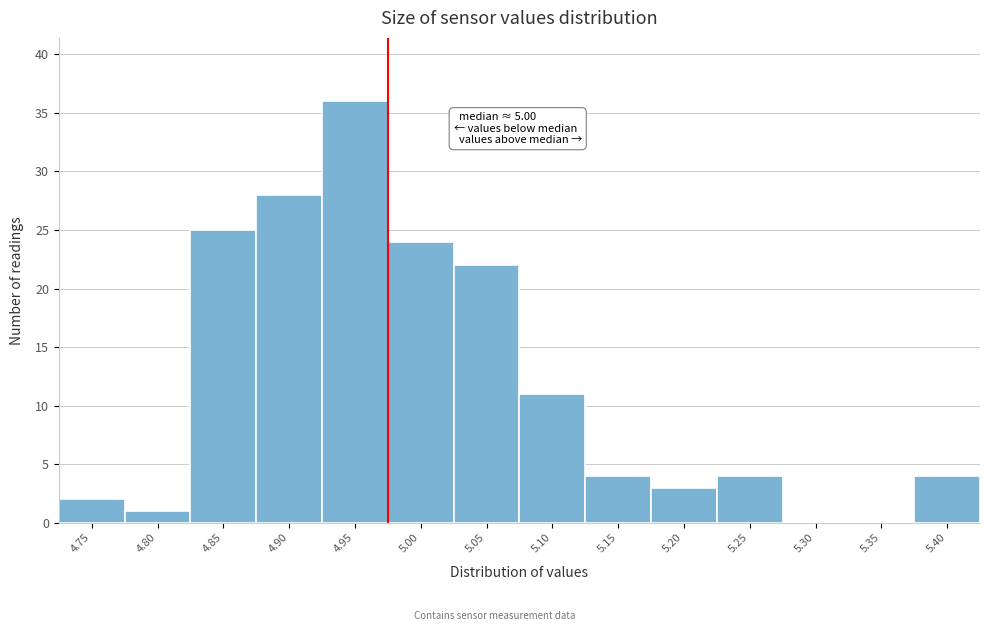

Reading left to right, extract all data points from this chart.

4.75=2	4.80=1	4.85=25	4.90=28	4.95=36	5.00=24	5.05=22	5.10=11	5.15=4	5.20=3	5.25=4	5.30=0	5.35=0	5.40=4